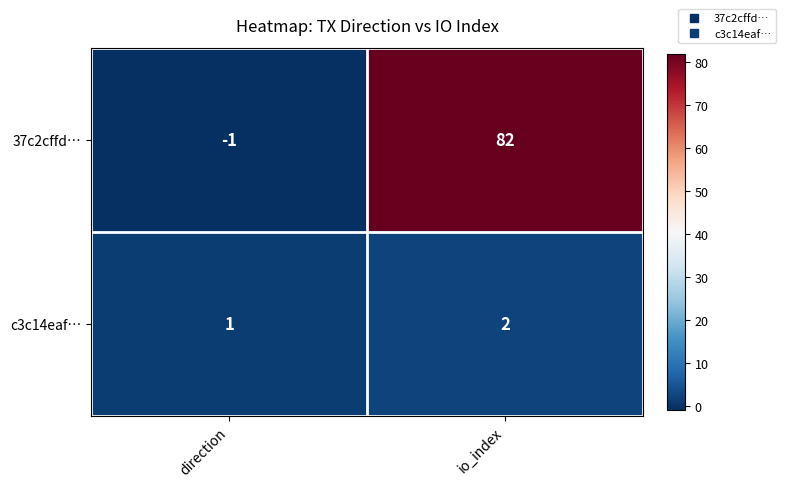

At how many categories does at least one series exceed 36?

1